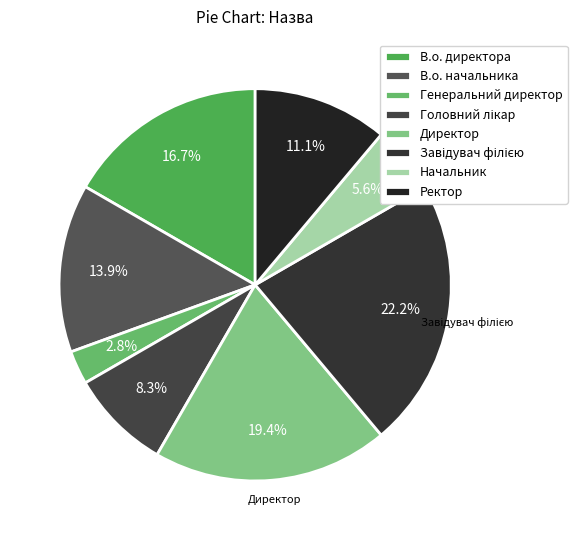

To the nearest percent, what is the combined percentage of Начальник and Генеральний директор?

8%